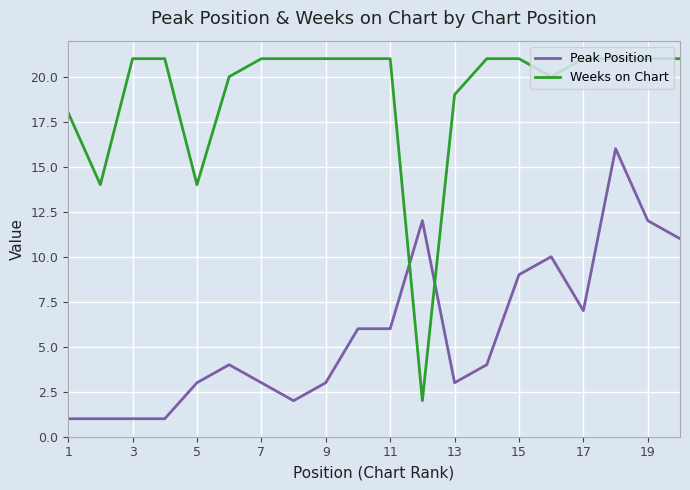

Rank the series by their maximum value, from highest to lowest.

Weeks on Chart, Peak Position